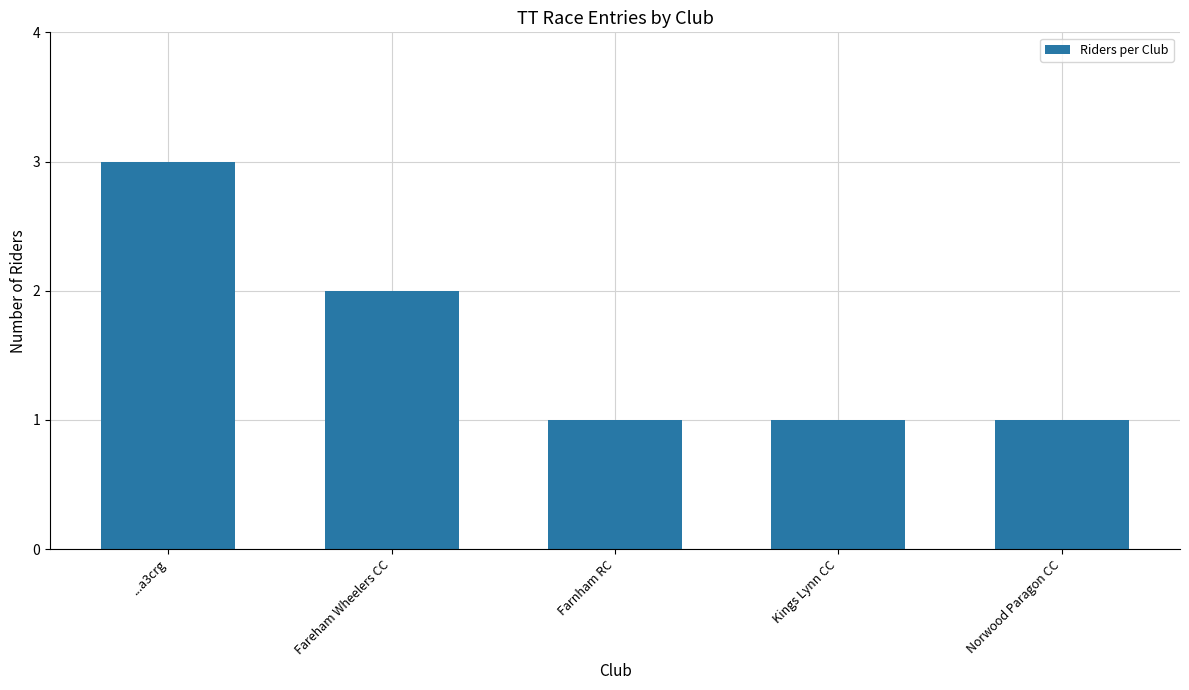

Are the bars horizontal?

No